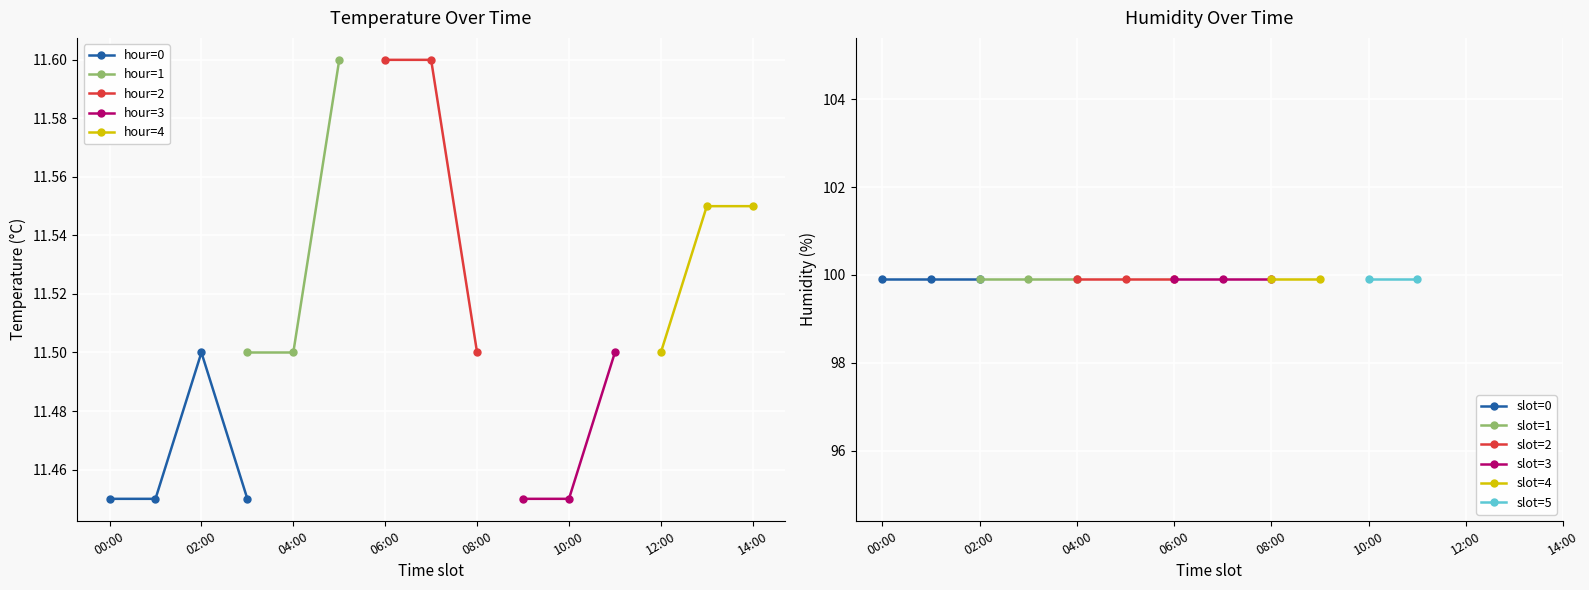

At which category does hour=0 reach its first local peak?

02:00